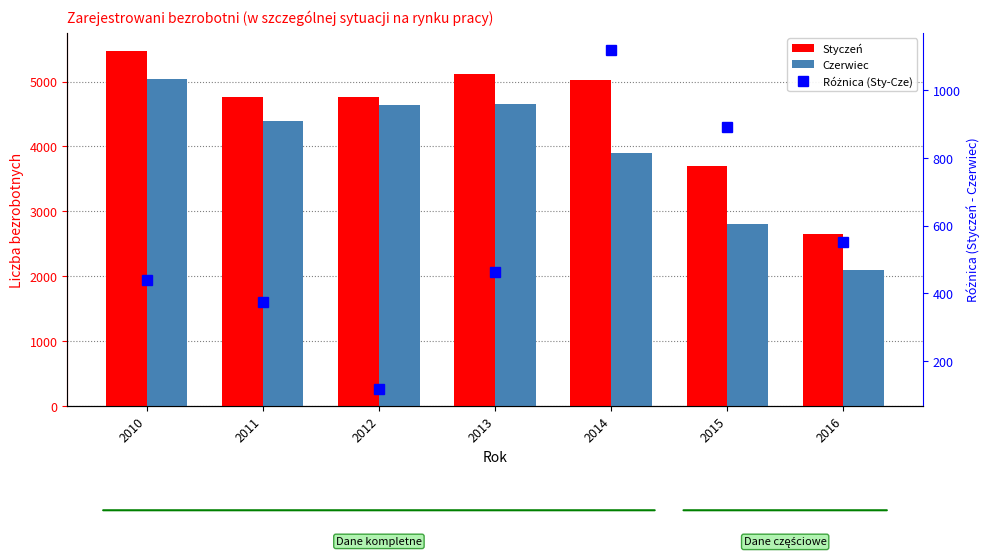

Reading left to right, list all the values displayed in this chart.

Styczeń: 5479	4762	4755	5121	5024	3693	2652
Czerwiec: 5040	4389	4638	4658	3904	2801	2102
Różnica (Sty-Cze): 439	373	117	463	1120	892	550